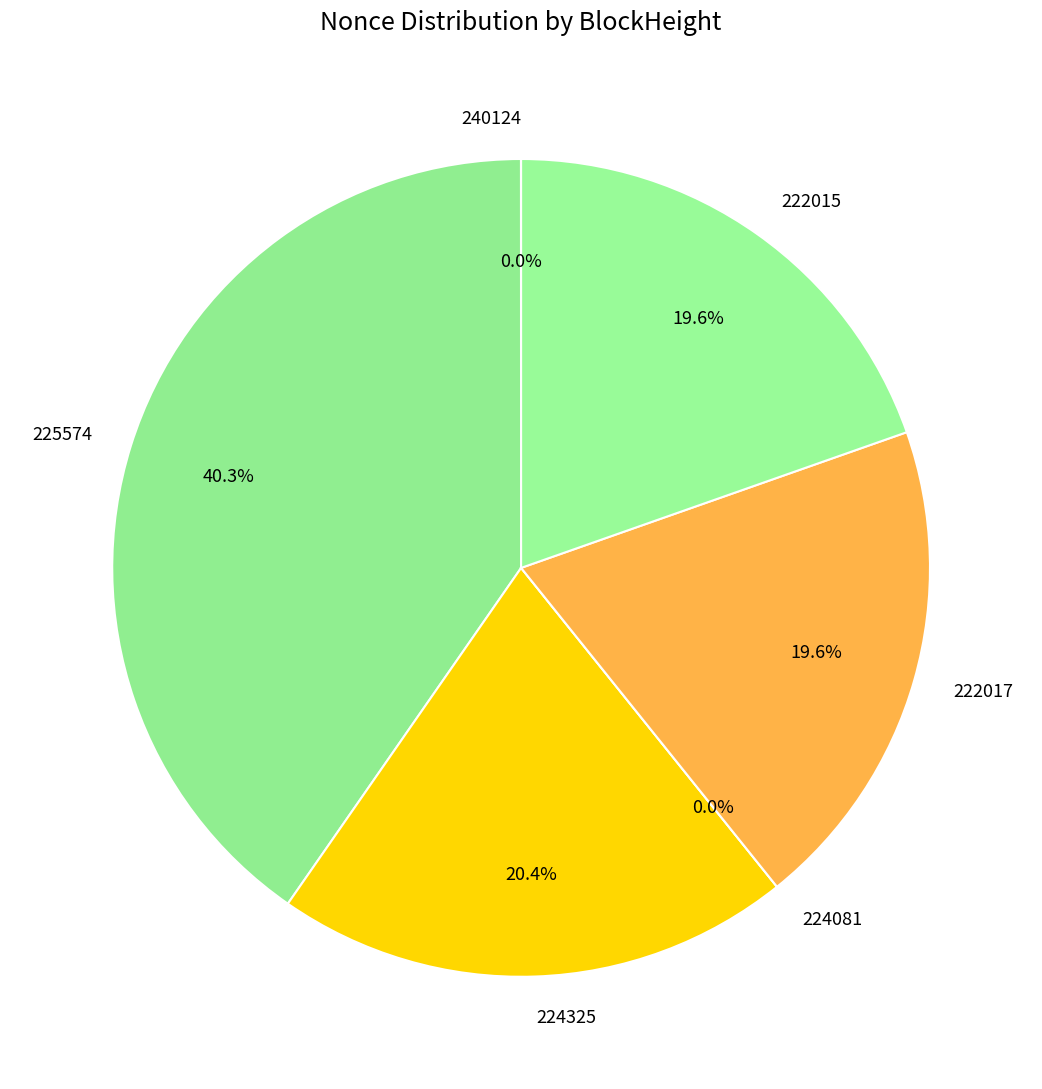

To the nearest percent, what portion does 224325 represent?

20%